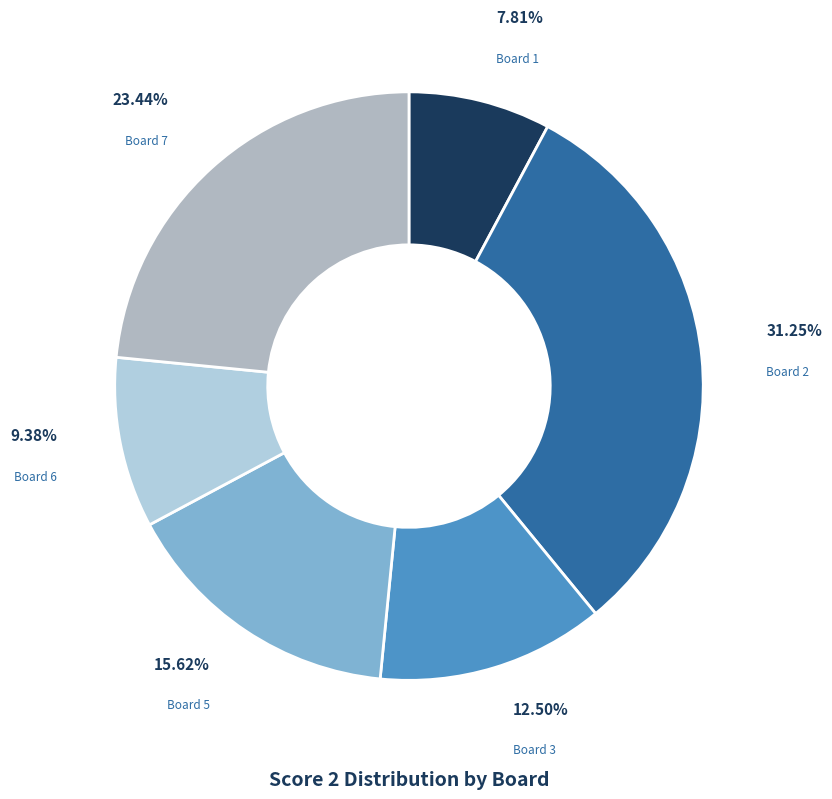

How many slices are in this pie chart?

6